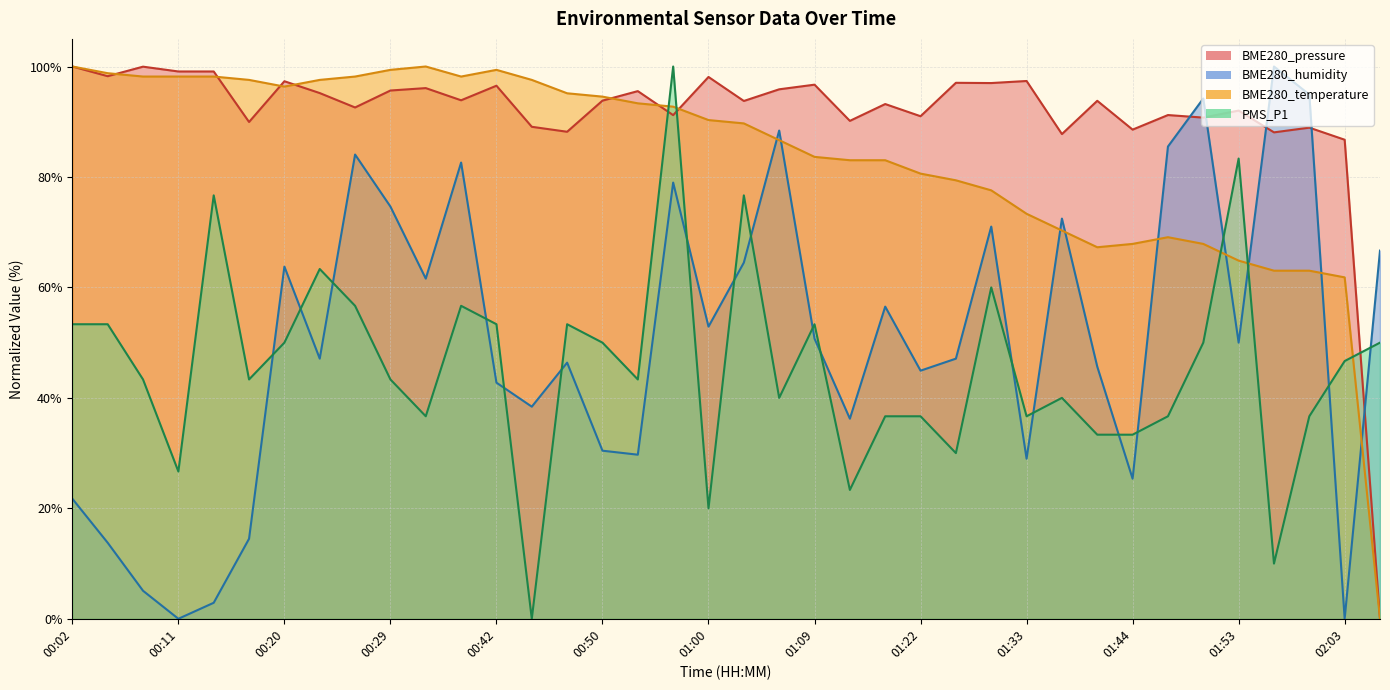

What position from the right is 01:00?

20